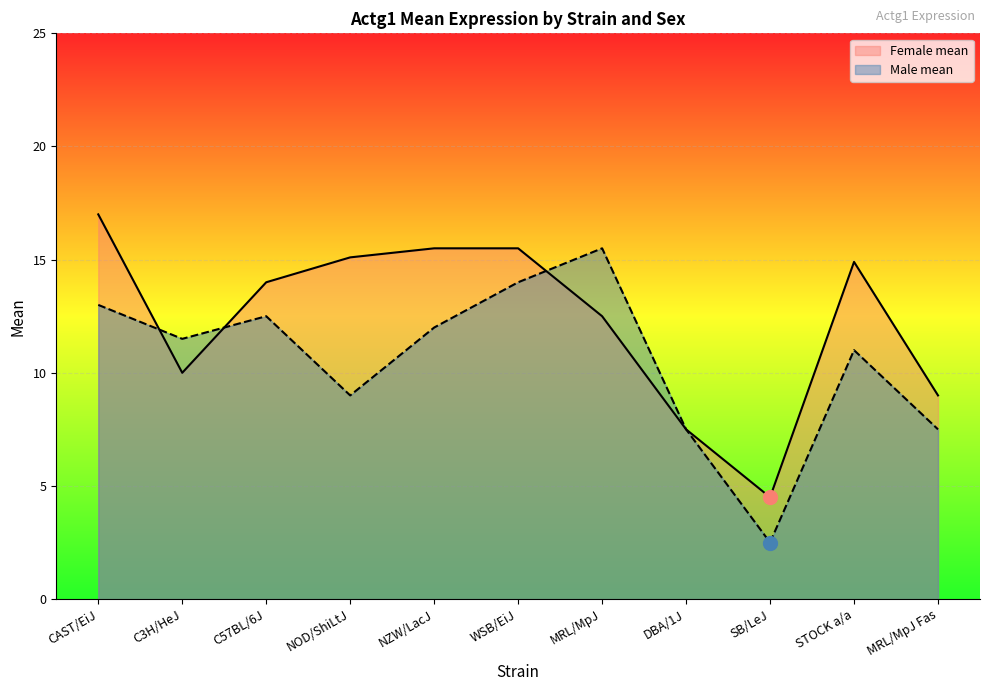

What is the value of the Female mean point at the 1st from the left?

17.0